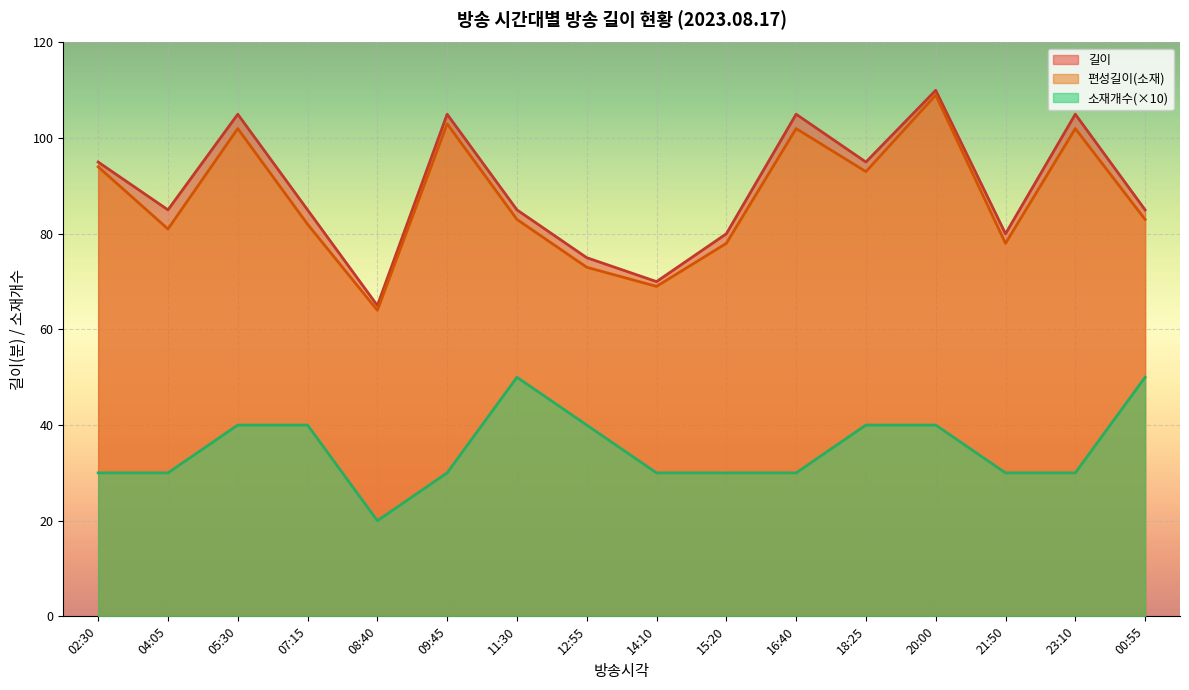

Between 07:15 and 23:10, which series saw the biggest shift?

길이